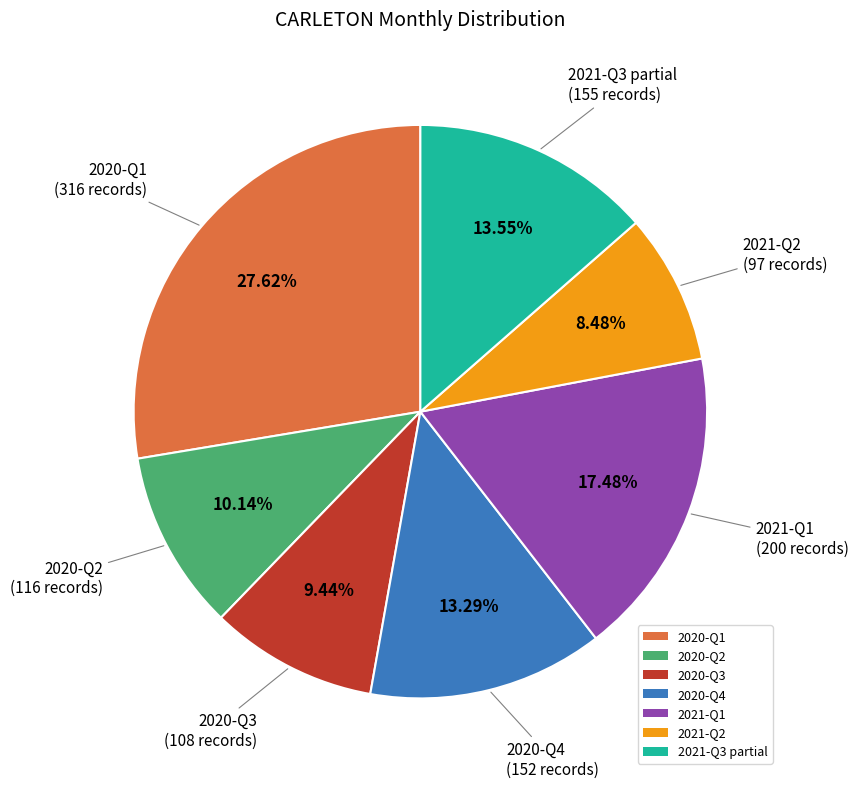

Is there any slice that represents more than half of the pie?

No